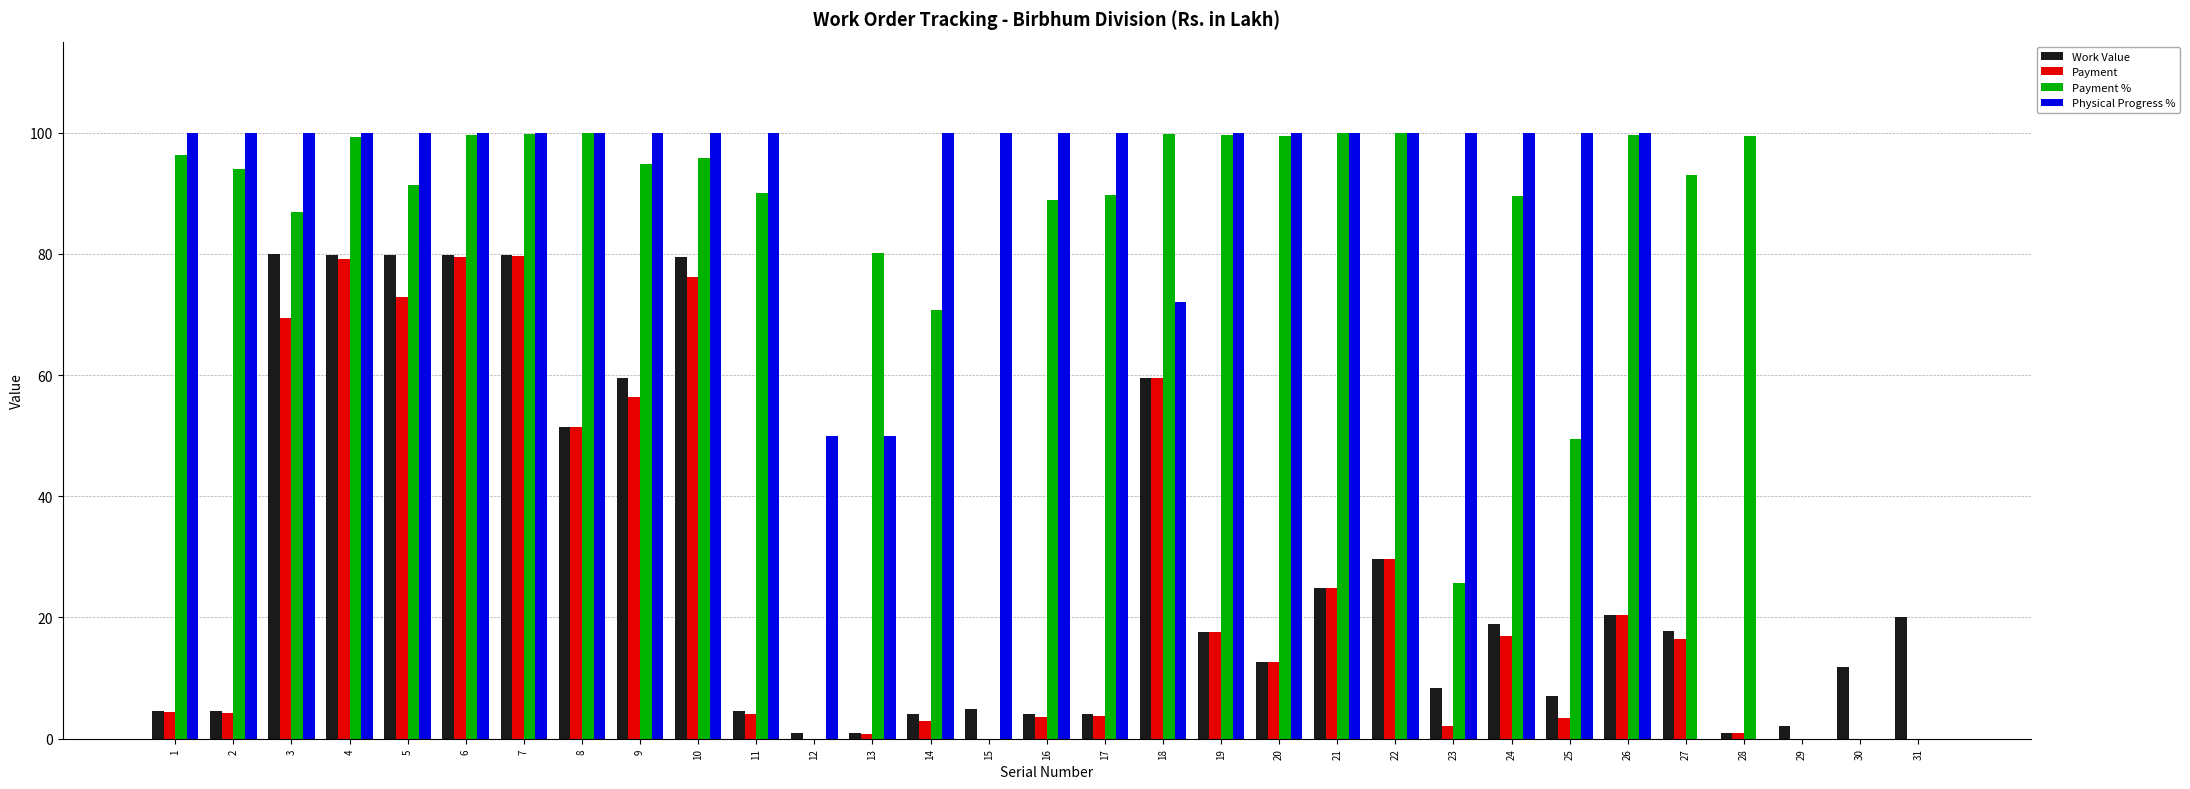

What value does the Payment series have at 13?

0.8